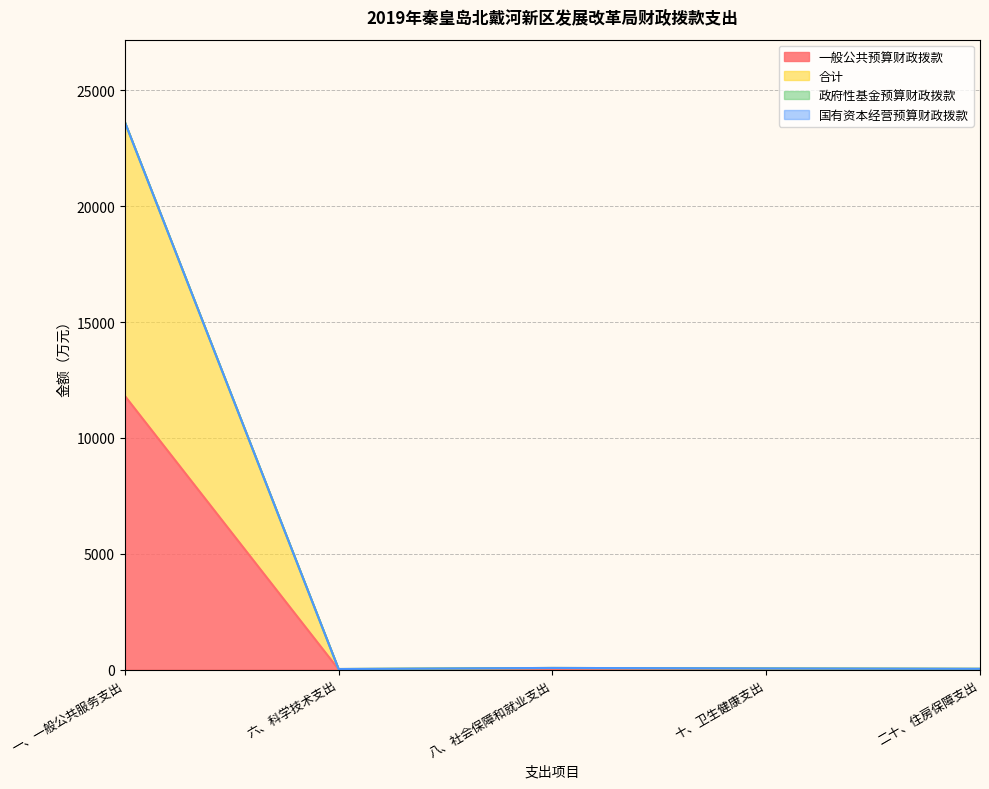

Is the value of 合计 at 二十、住房保障支出 greater than the value of 一般公共预算财政拨款 at 十、卫生健康支出?

Yes